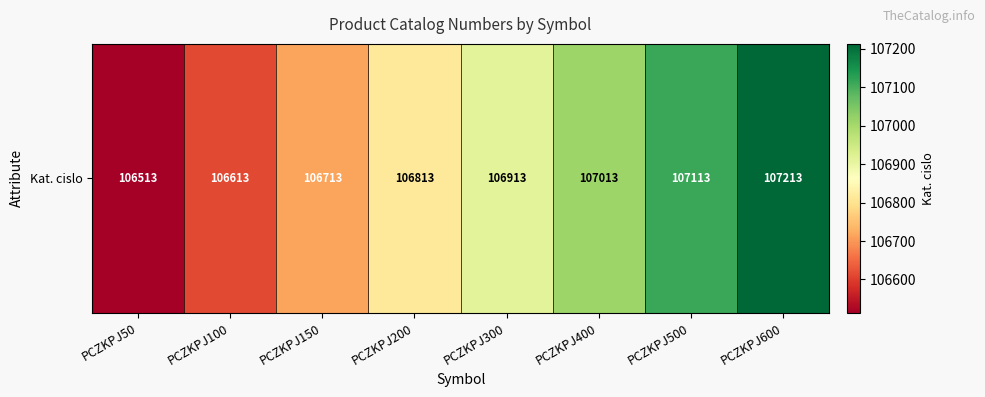

True or false: the data shows 106913 at PCZKPJ300.

True